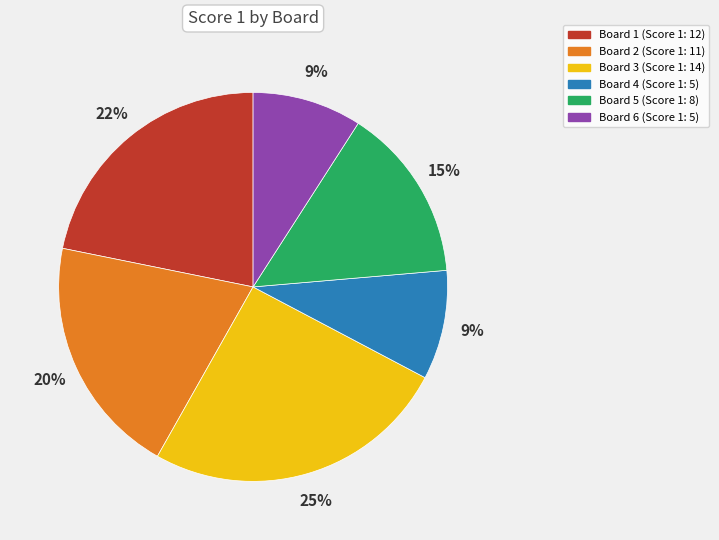

The Board 6 slice represents 1% of the pie. True or false?

False